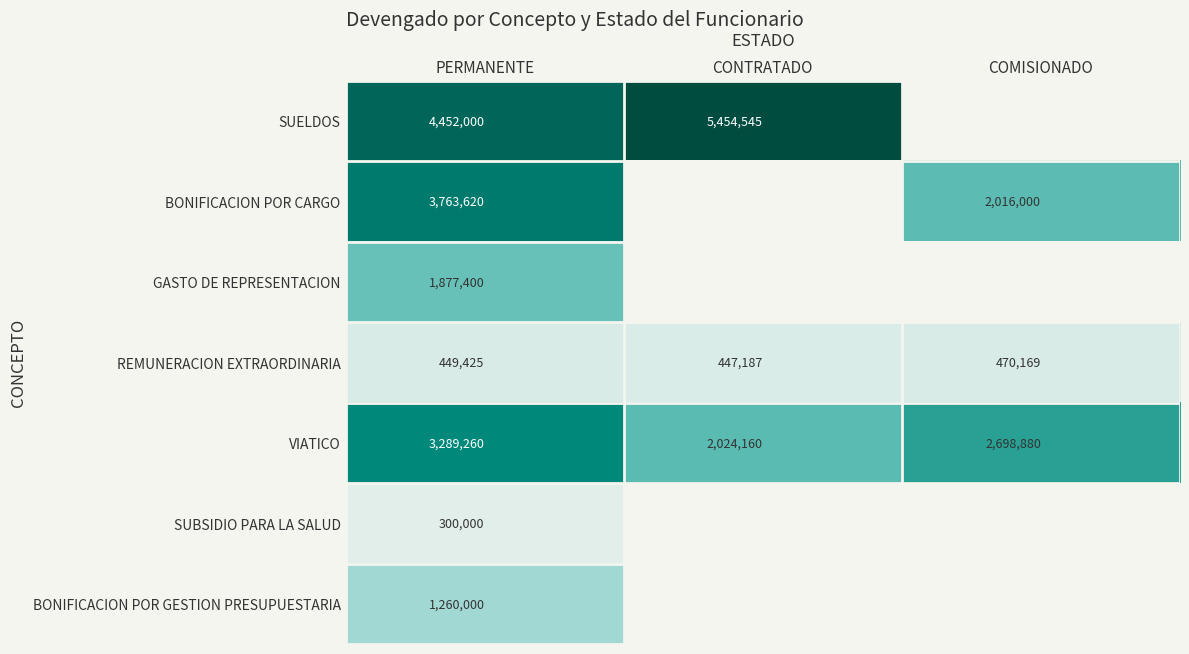

The value of VIATICO at CONTRATADO is 3423940. True or false?

False